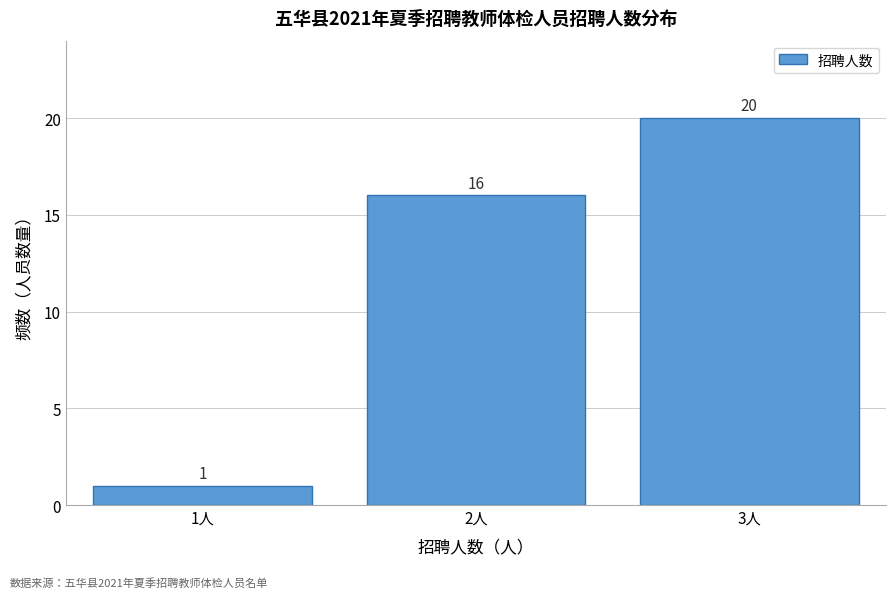

Reading left to right, list all the values displayed in this chart.

1	16	20